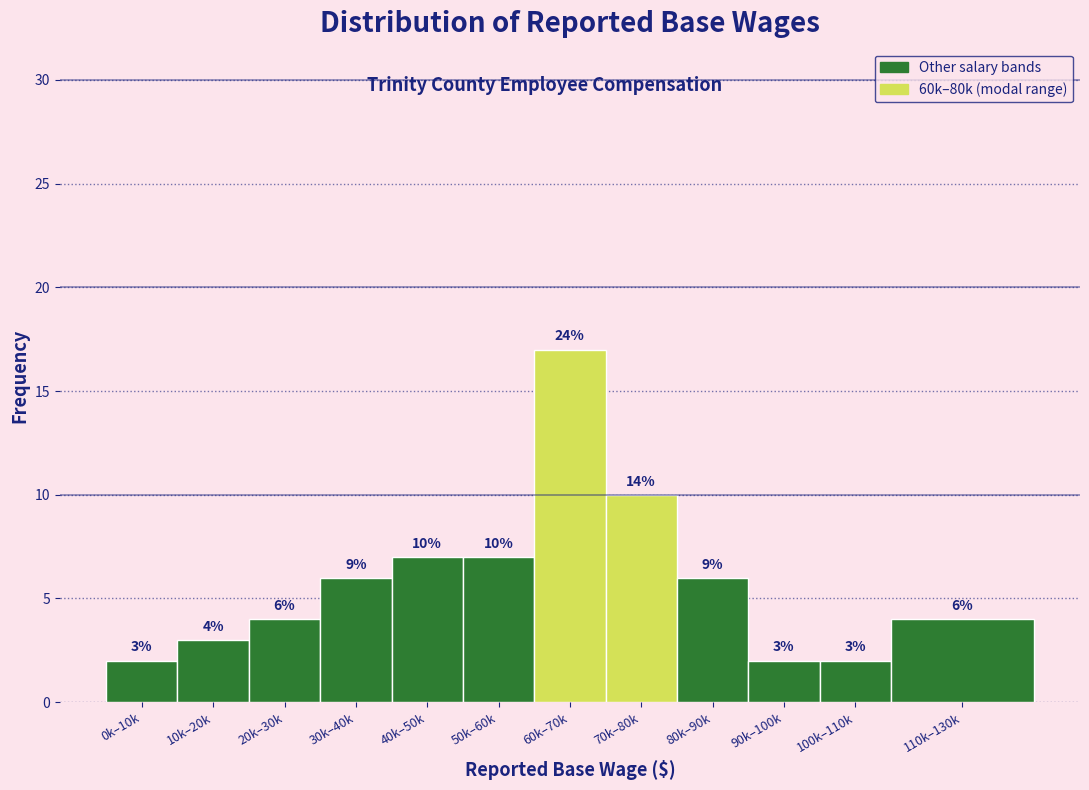

Reading right to left, extract all data points from this chart.

4	2	2	6	10	17	7	7	6	4	3	2